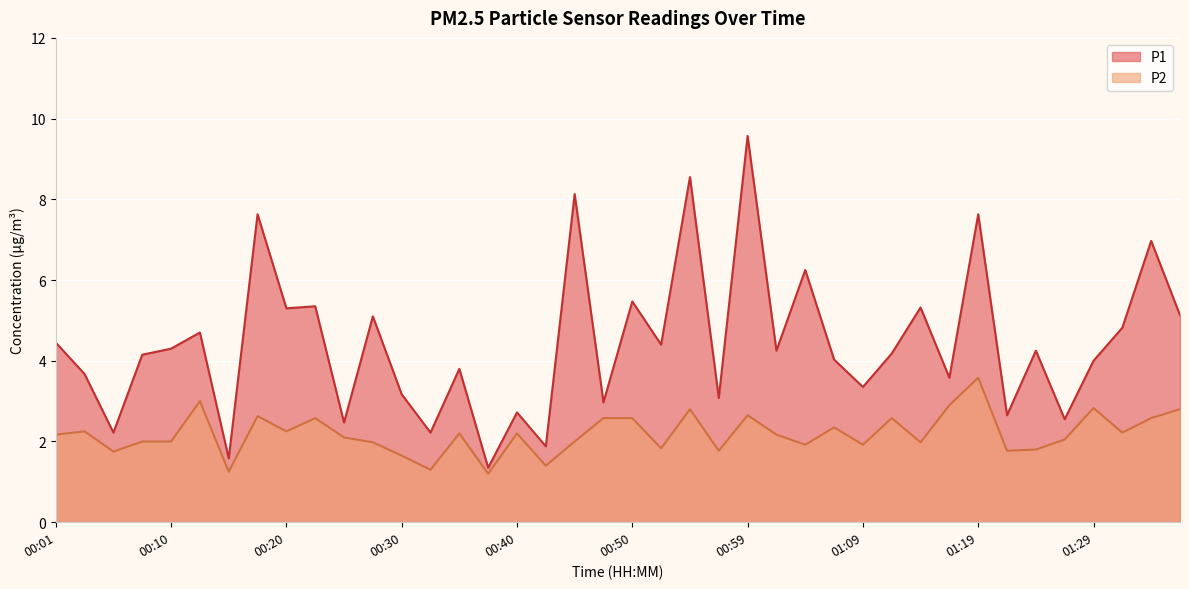

What is the difference between the maximum and minimum values in the P1 series?

8.2